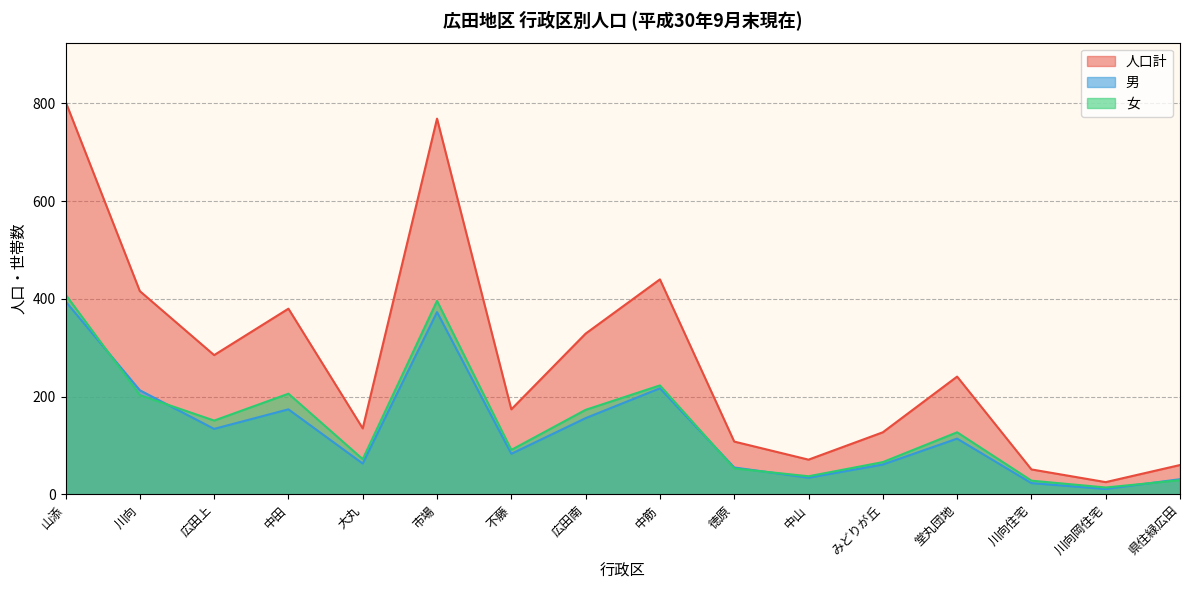

Reading left to right, transcribe all the data shown in this chart.

人口計: 山添=804	川向=416	広田上=285	中田=380	大丸=135	市場=769	不藤=174	広田南=329	中筋=440	徳原=108	中山=71	みどりが丘=127	堂丸団地=241	川向住宅=51	川向岡住宅=25	県住緑広田=60
男: 山添=395	川向=213	広田上=134	中田=174	大丸=63	市場=373	不藤=83	広田南=156	中筋=217	徳原=55	中山=34	みどりが丘=61	堂丸団地=114	川向住宅=23	川向岡住宅=11	県住緑広田=31
女: 山添=409	川向=203	広田上=151	中田=206	大丸=72	市場=396	不藤=91	広田南=173	中筋=223	徳原=53	中山=37	みどりが丘=66	堂丸団地=127	川向住宅=28	川向岡住宅=14	県住緑広田=29